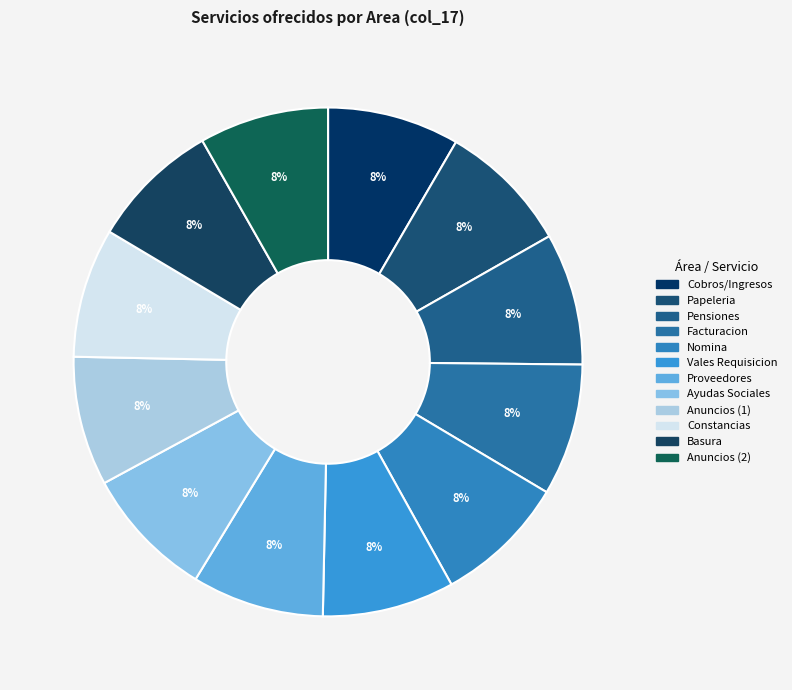

How many slices are in this pie chart?

12